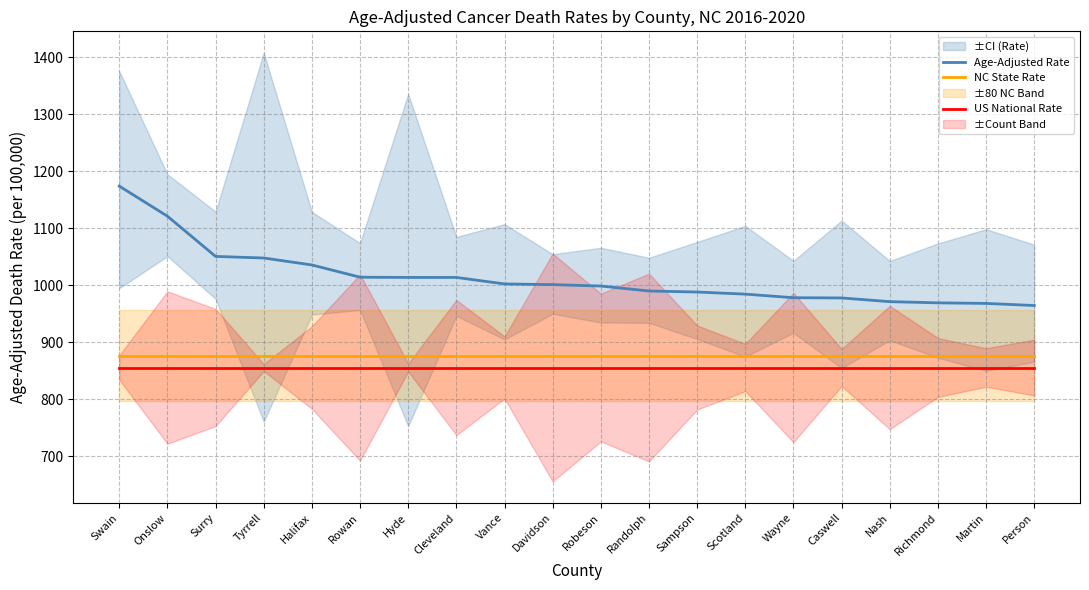

Is it true that NC State Rate equals 875.8 at Swain?

True